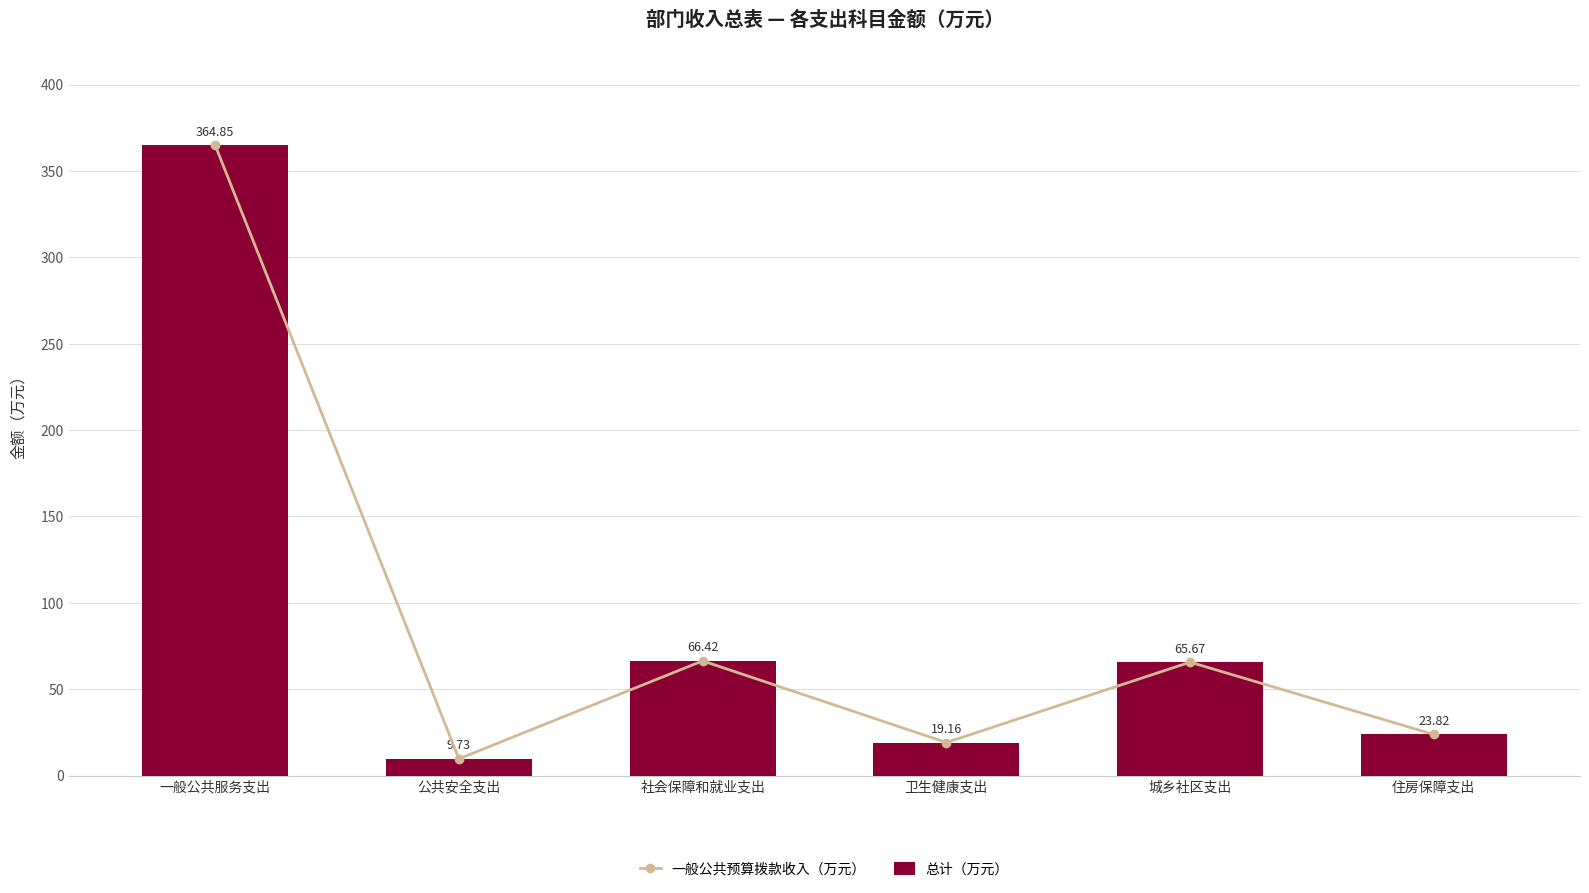

Reading left to right, what are all the values shown in this chart?

一般公共预算拨款收入（万元）: 364.9	9.7	66.4	19.2	65.7	23.8
总计（万元）: 364.9	9.7	66.4	19.2	65.7	23.8